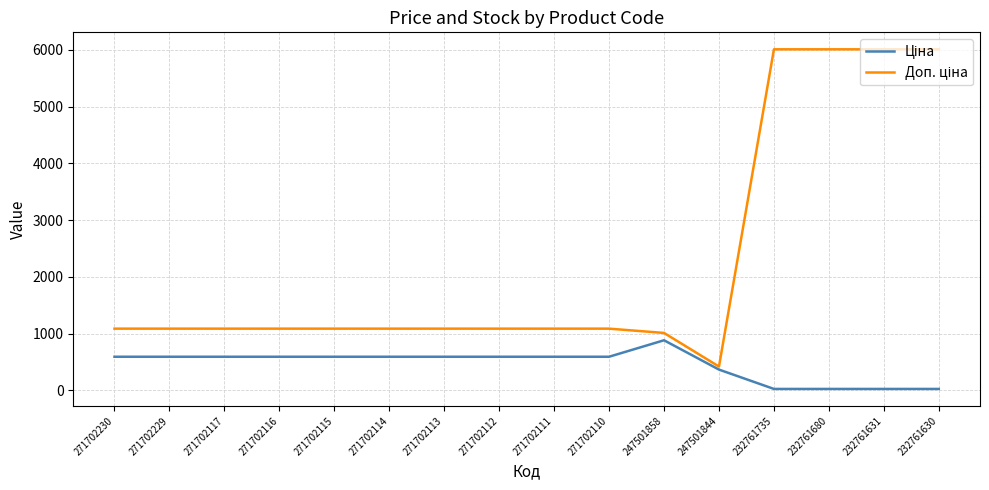

Does the chart display data point markers on the line(s)?

No